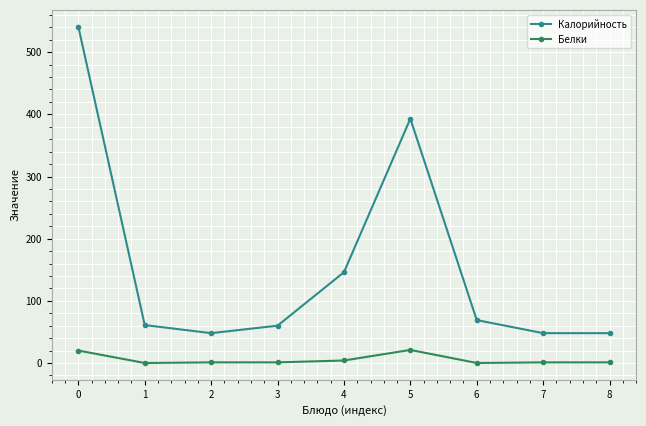

What is the spread (max minus min) of values at 4?

142